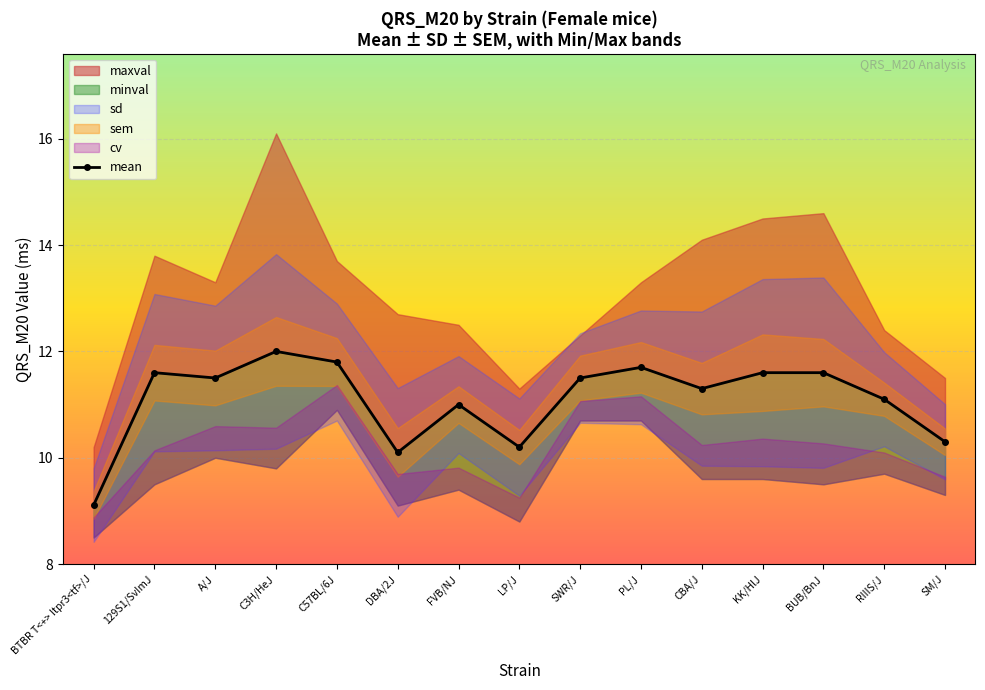

How many data points does each series have?

15